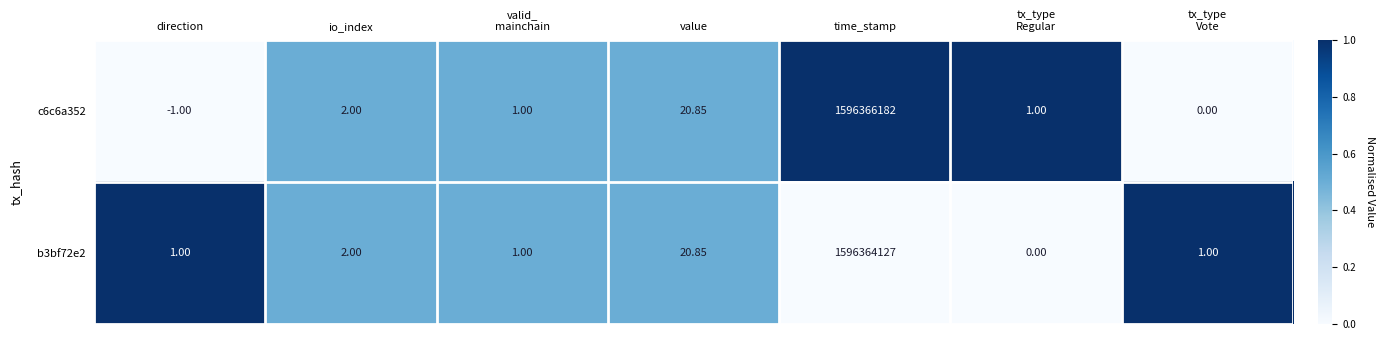

At which label does c6c6a352 reach its minimum?

direction